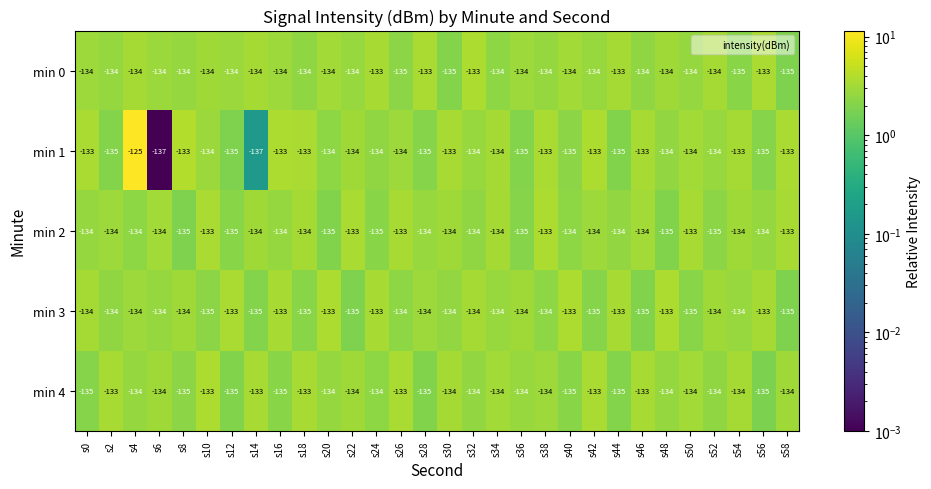

Is it true that min 2 equals -134 at s28?

True